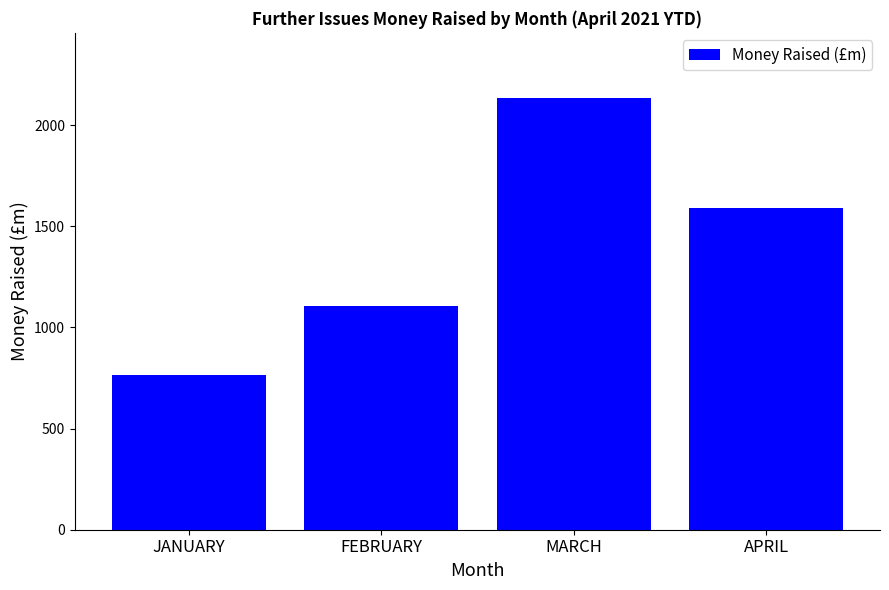

Reading right to left, transcribe all the data shown in this chart.

1588.8	2136.3	1107.1	763.2